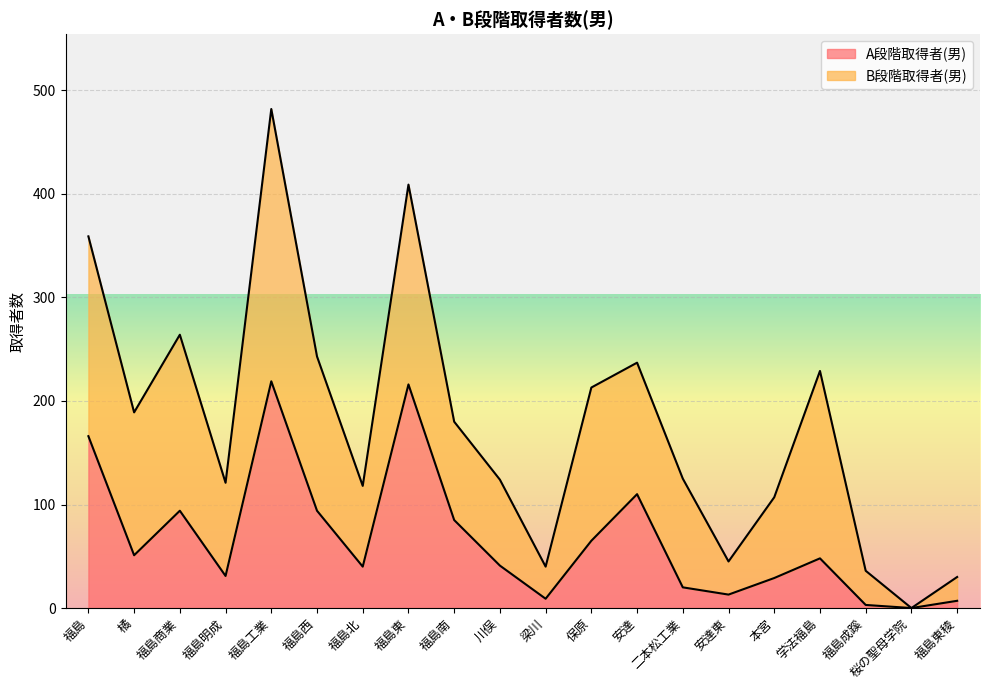

At which category does the data reach its first local valley?

橘